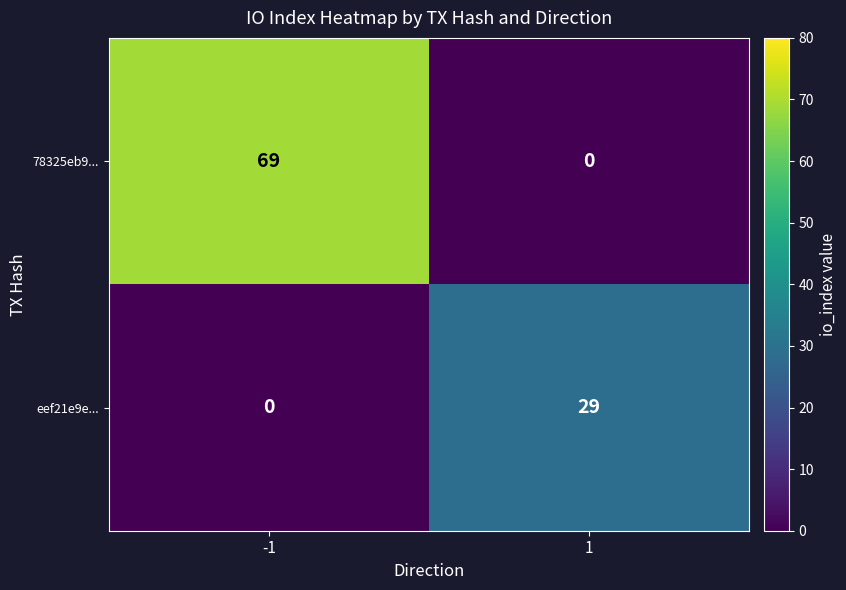

Count the number of categories in the chart.

2